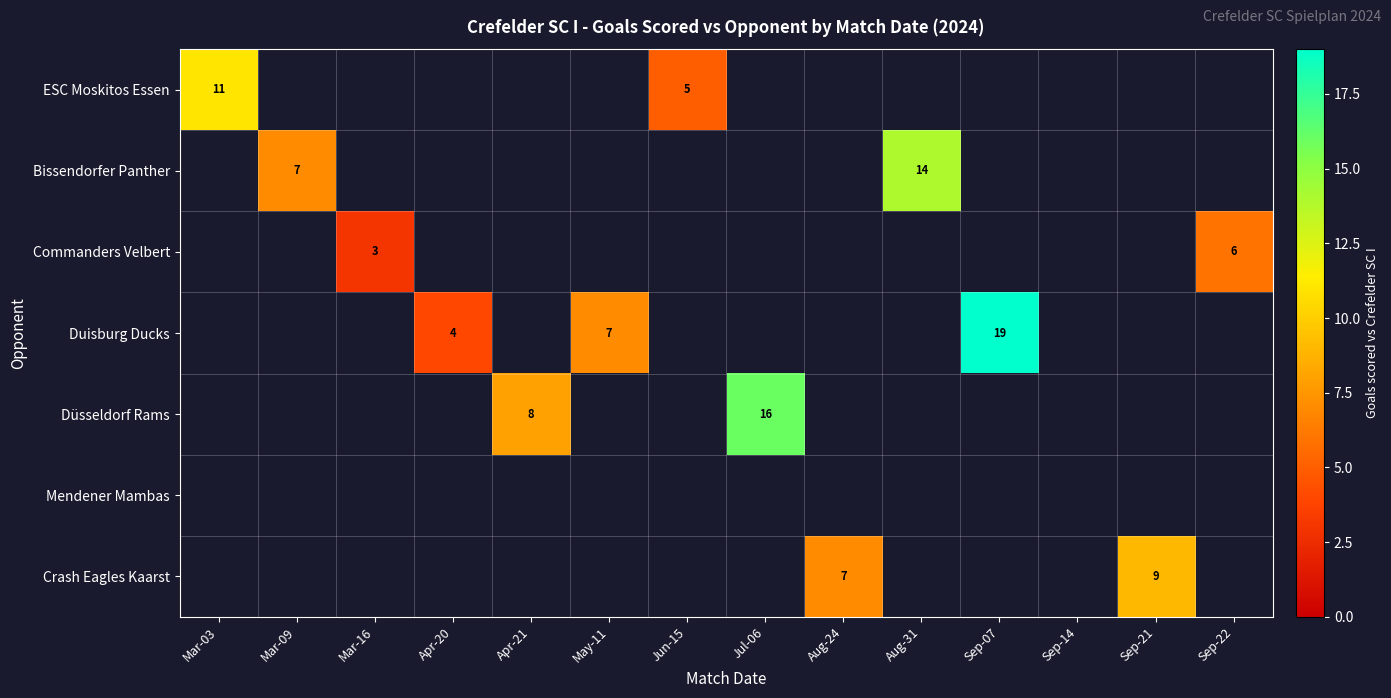

The value of Bissendorfer Panther at Mar-09 is 10. True or false?

False